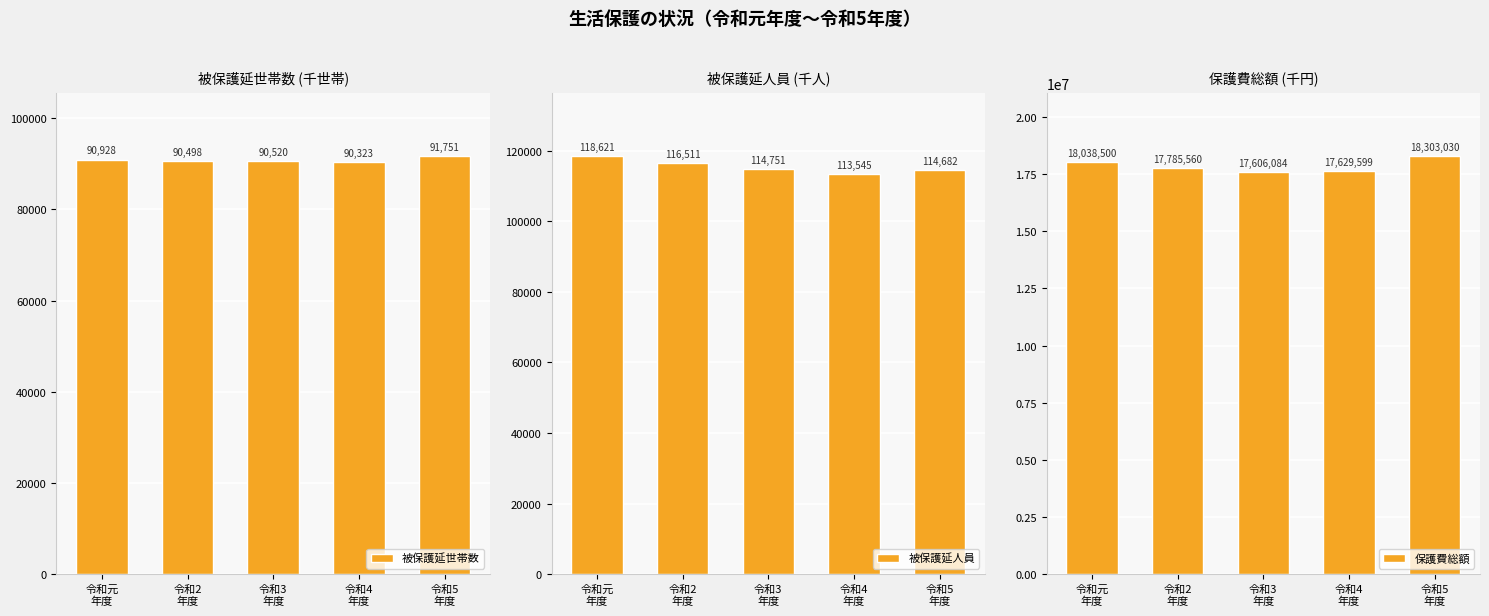

What position from the right is 令和5
年度?

1